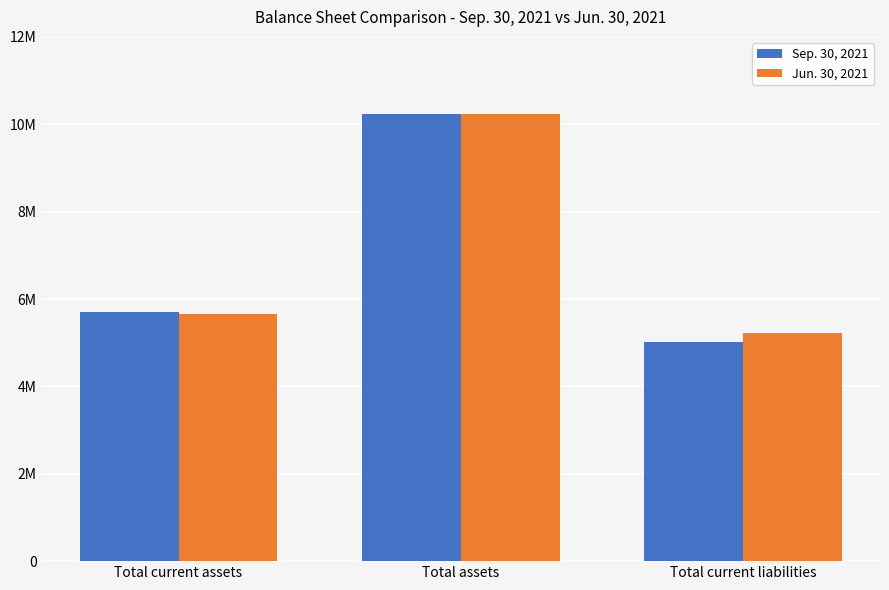

At which category is the sum across all series the highest?

Total assets